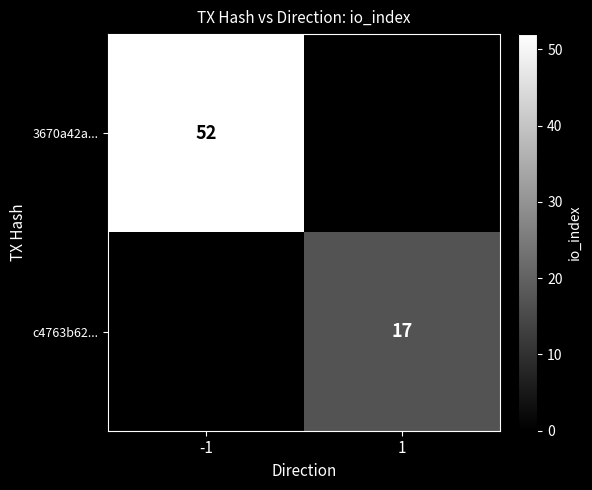

Is it true that c4763b62... equals 7 at 1?

False